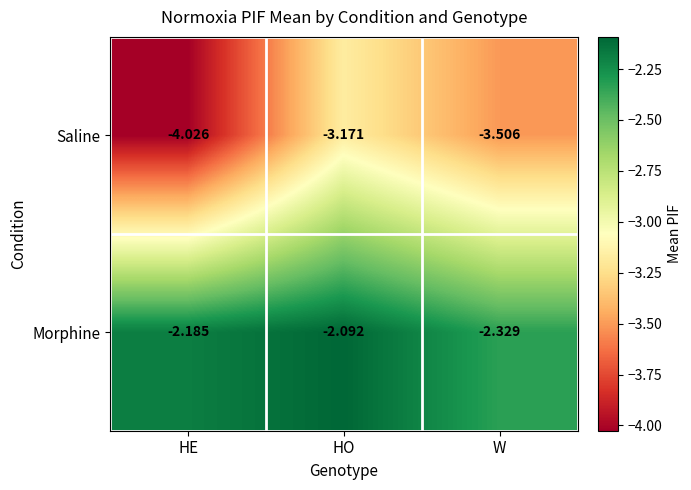

Which series has the widest spread of values?

Saline